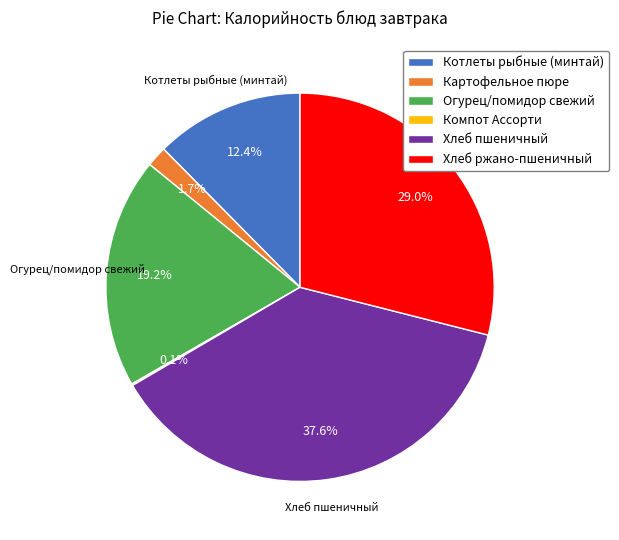

What is the ratio of the value at Огурец/помидор свежий to the value at Котлеты рыбные (минтай)?

1.5